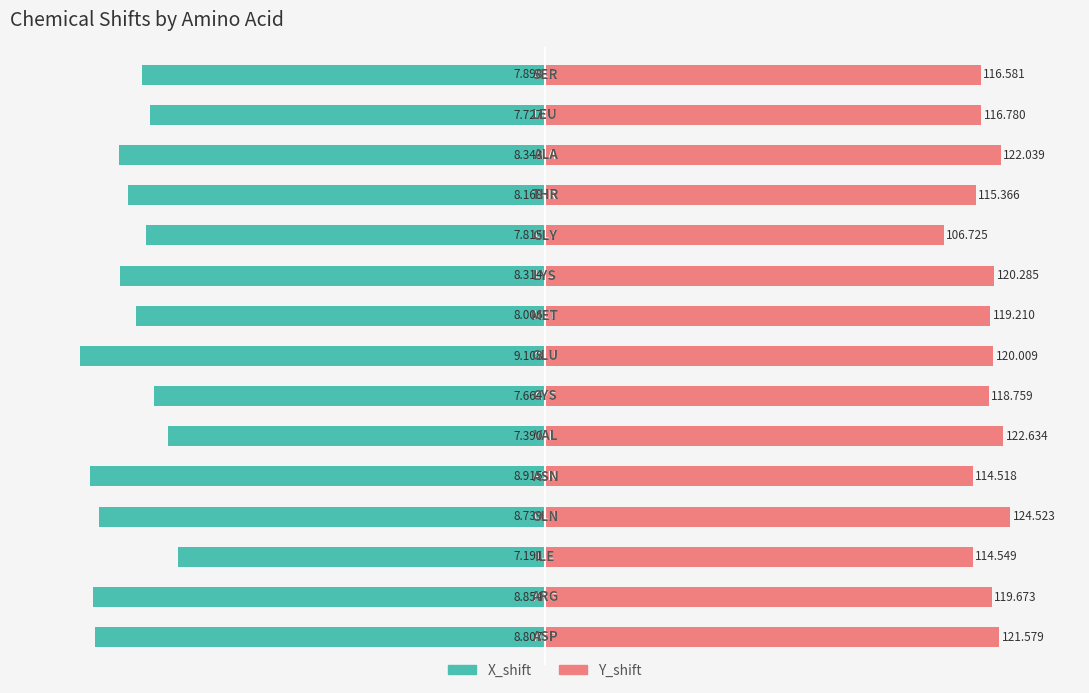

Are the bars grouped side by side (vs. stacked)?

Yes